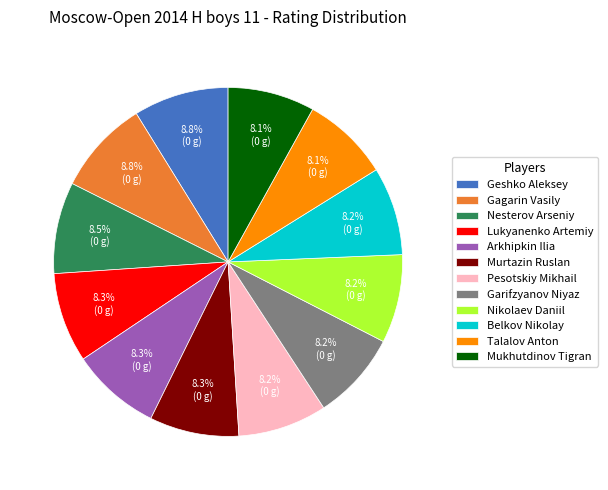

Do Garifzyanov Niyaz and Lukyanenko Artemiy together represent more than half of the pie?

No